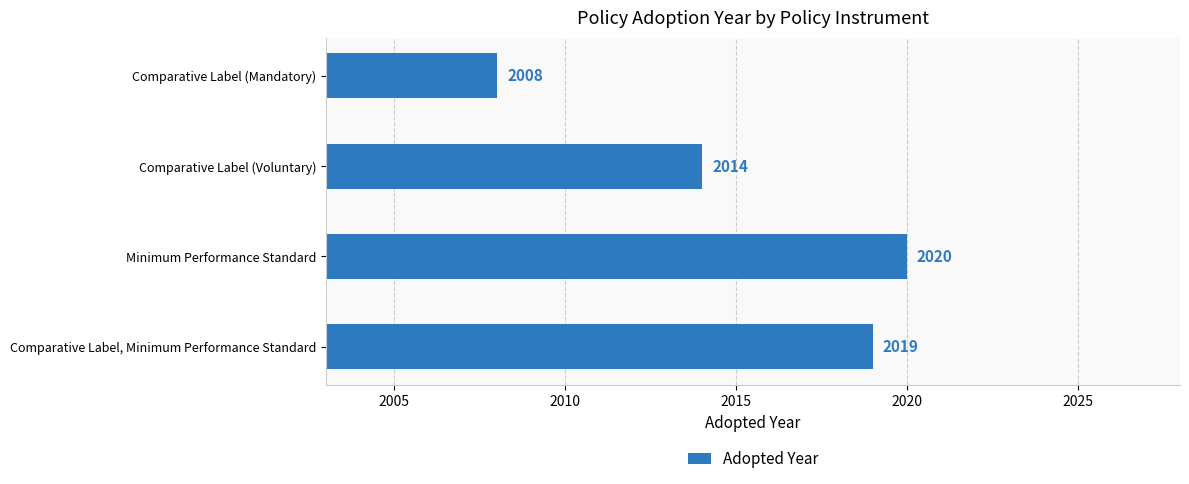

Reading bottom to top, transcribe all the data shown in this chart.

Comparative Label, Minimum Performance Standard=2019	Minimum Performance Standard=2020	Comparative Label (Voluntary)=2014	Comparative Label (Mandatory)=2008